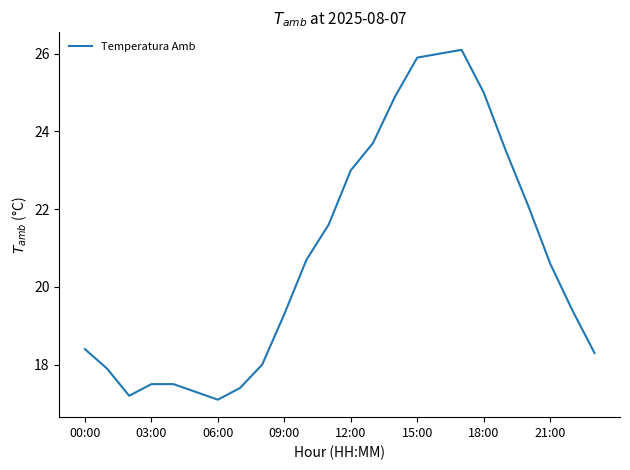

What is the difference between the maximum and minimum values?

9.0